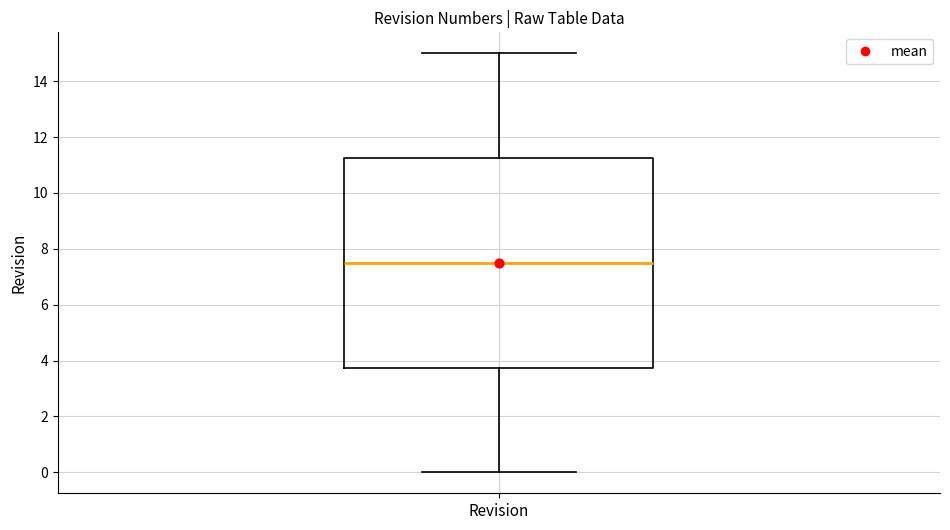

Transcribe this box plot: give where the median line is, the range the box spans, and where the two whiskers end, as read against the y-axis. The values are not printed on the chart, so give them approximately, as read against the axis.

median 7.6, box 3.8 to 11.2, whiskers 0.0 to 15.0